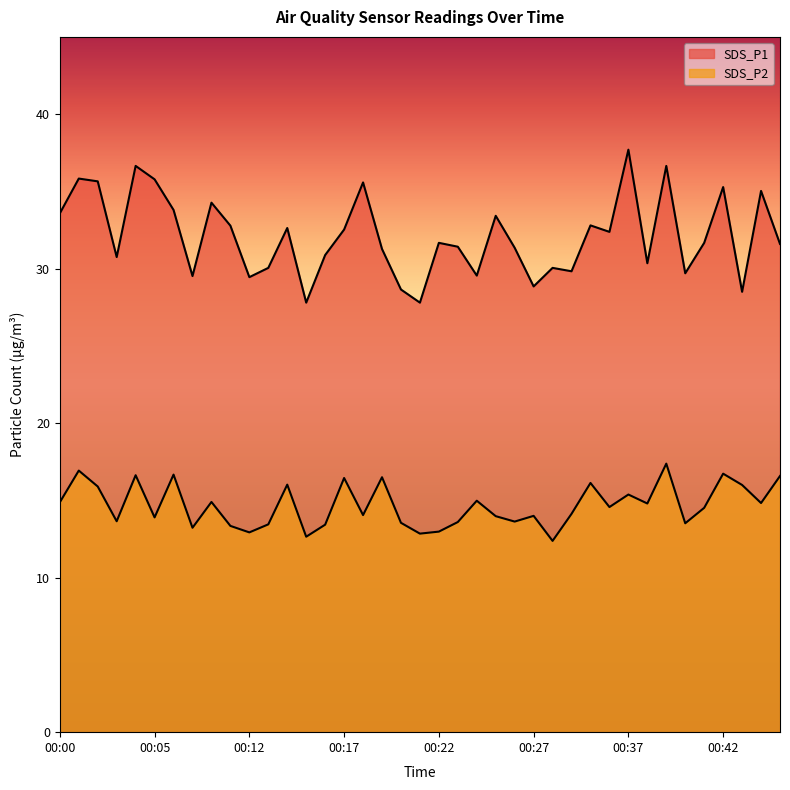

Reading left to right, what are all the values shown in this chart?

SDS_P1: 00:00=33.6	00:01=35.8	00:02=35.6	00:03=30.8	00:04=36.6	00:05=35.8	00:06=33.8	00:07=29.5	00:08=34.3	00:10=32.8	00:12=29.4	00:13=30.1	00:14=32.6	00:15=27.8	00:16=30.9	00:17=32.5	00:18=35.6	00:19=31.3	00:20=28.6	00:21=27.8	00:22=31.7	00:23=31.4	00:24=29.6	00:25=33.4	00:26=31.4	00:27=28.9	00:28=30.1	00:29=29.8	00:30=32.8	00:31=32.4	00:37=37.7	00:38=30.4	00:39=36.6	00:40=29.7	00:41=31.7	00:42=35.3	00:43=28.5	00:44=35.0	00:45=31.6
SDS_P2: 00:00=14.9	00:01=16.9	00:02=15.9	00:03=13.7	00:04=16.6	00:05=13.9	00:06=16.7	00:07=13.2	00:08=14.9	00:10=13.3	00:12=12.9	00:13=13.4	00:14=16.0	00:15=12.7	00:16=13.4	00:17=16.4	00:18=14.1	00:19=16.5	00:20=13.6	00:21=12.8	00:22=13.0	00:23=13.6	00:24=15.0	00:25=14.0	00:26=13.6	00:27=14.0	00:28=12.4	00:29=14.1	00:30=16.1	00:31=14.6	00:37=15.4	00:38=14.8	00:39=17.4	00:40=13.5	00:41=14.5	00:42=16.7	00:43=16.0	00:44=14.8	00:45=16.6